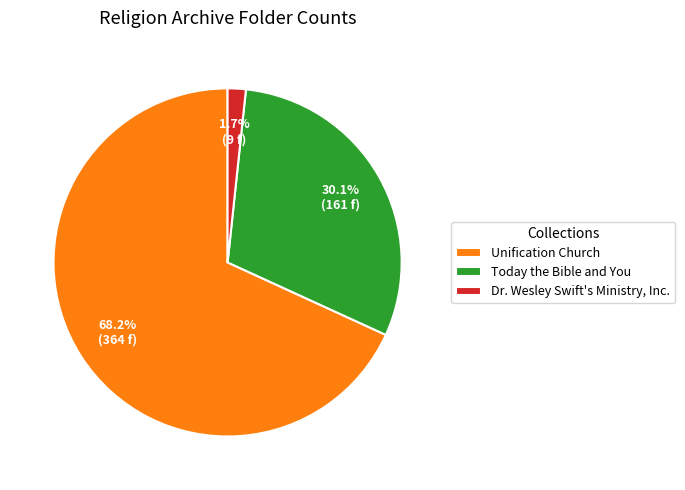

True or false: Today the Bible and You accounts for 16% of the total.

False